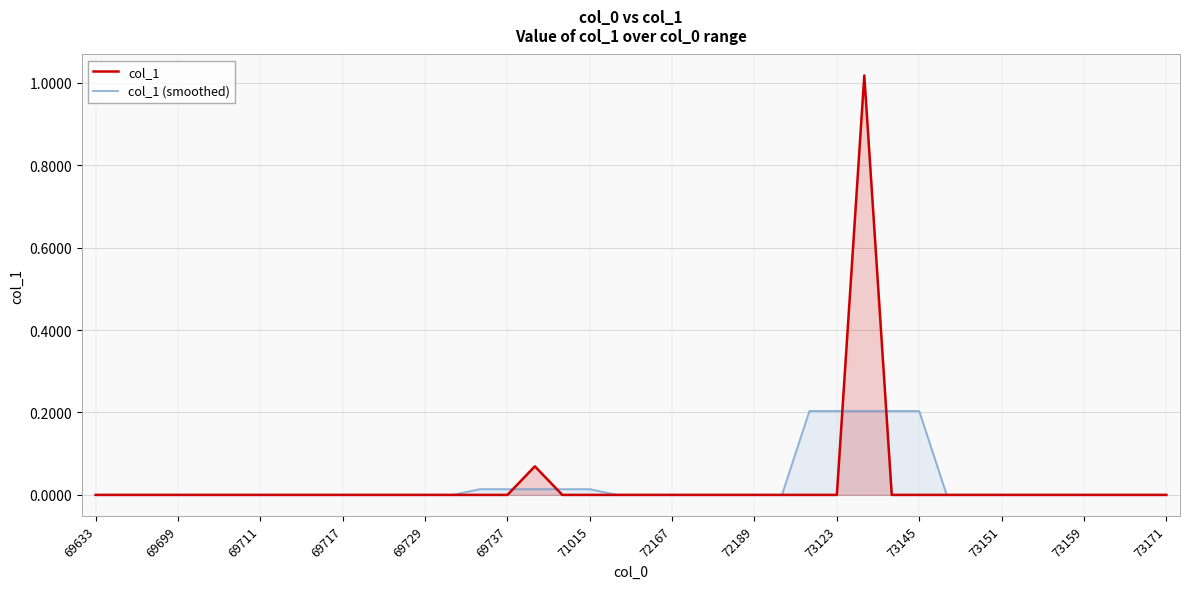

List the series in order of their peak value, lowest first.

col_1 (smoothed), col_1